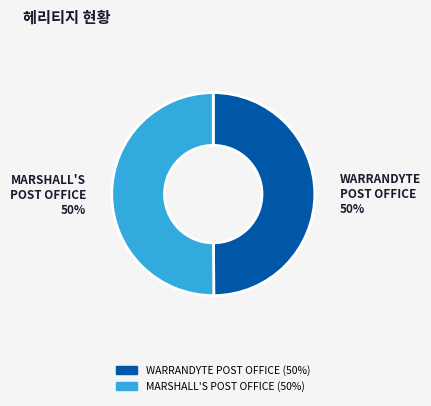

To the nearest percent, what is the average slice percentage?

50%